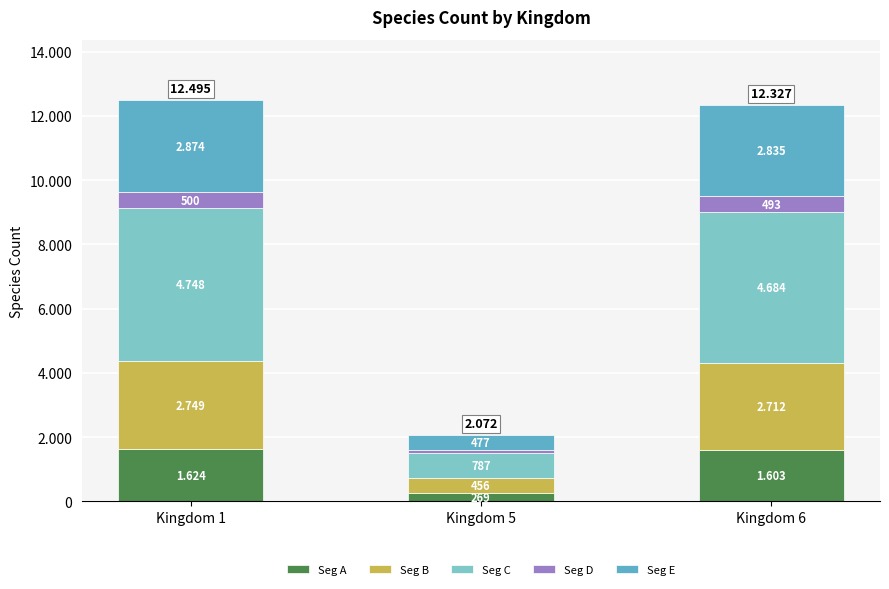

What are all the series names shown in the legend?

Seg A, Seg B, Seg C, Seg D, Seg E